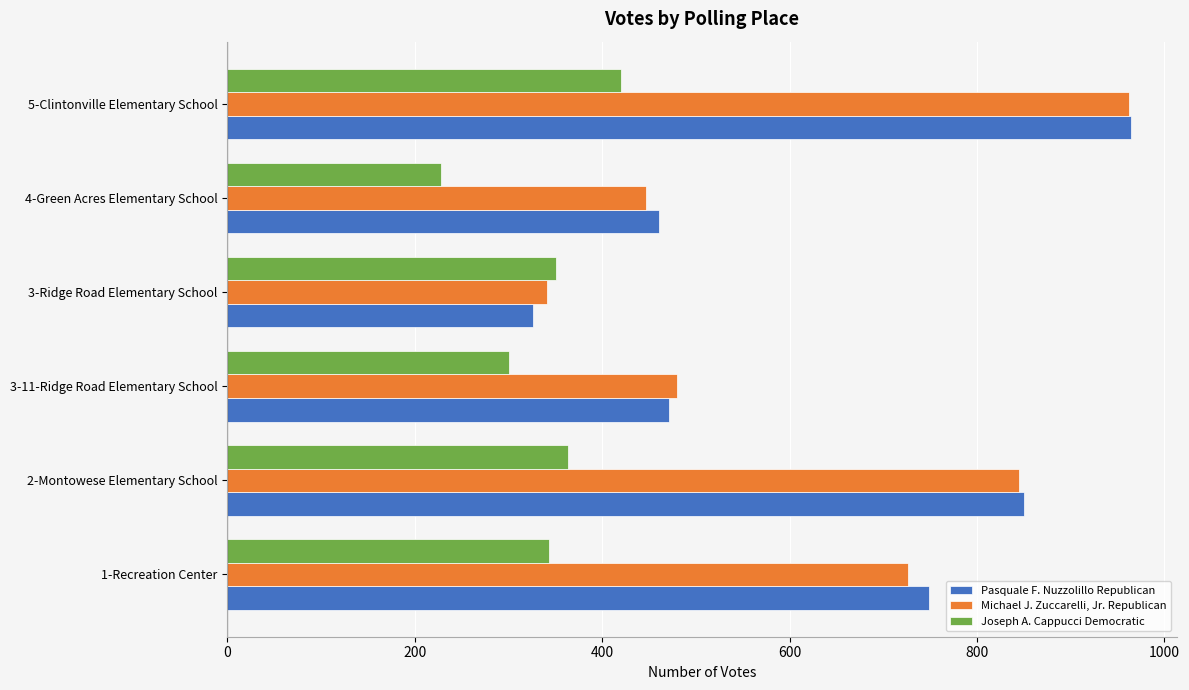

List the series in order of their peak value, lowest first.

Joseph A. Cappucci Democratic, Michael J. Zuccarelli, Jr. Republican, Pasquale F. Nuzzolillo Republican